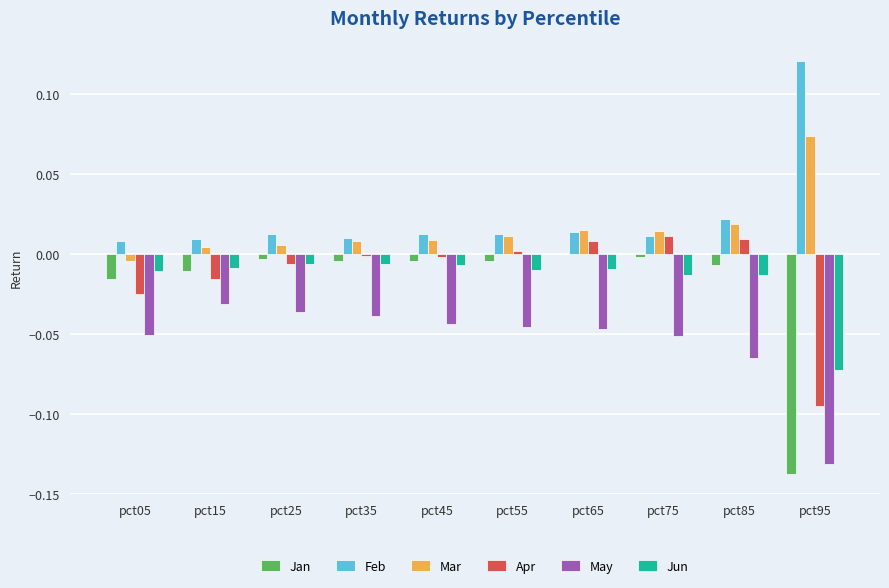

Are the bars grouped side by side (vs. stacked)?

Yes